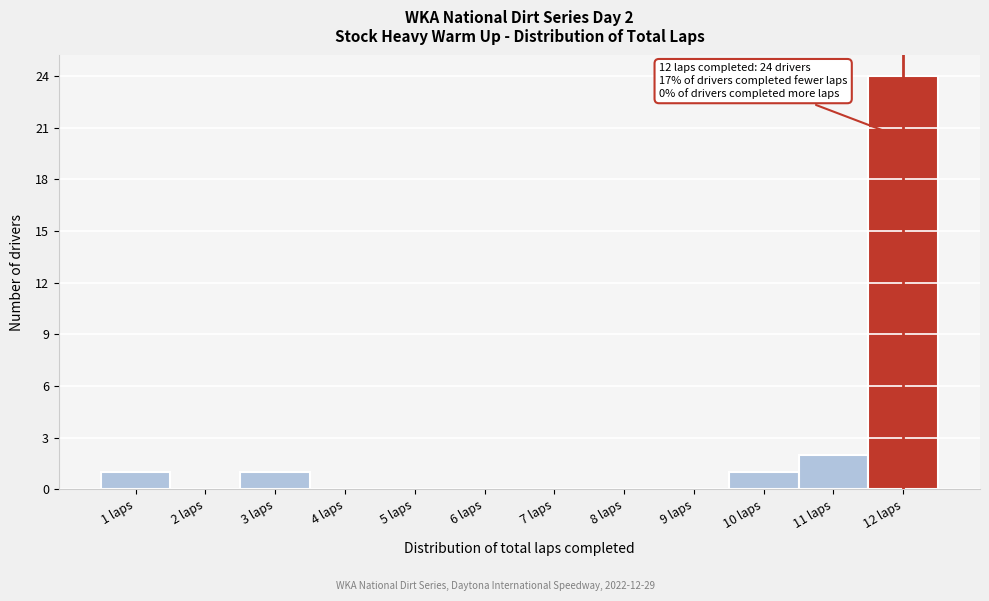

Which range on the x-axis has the tallest bar?

11.5 to 12.5